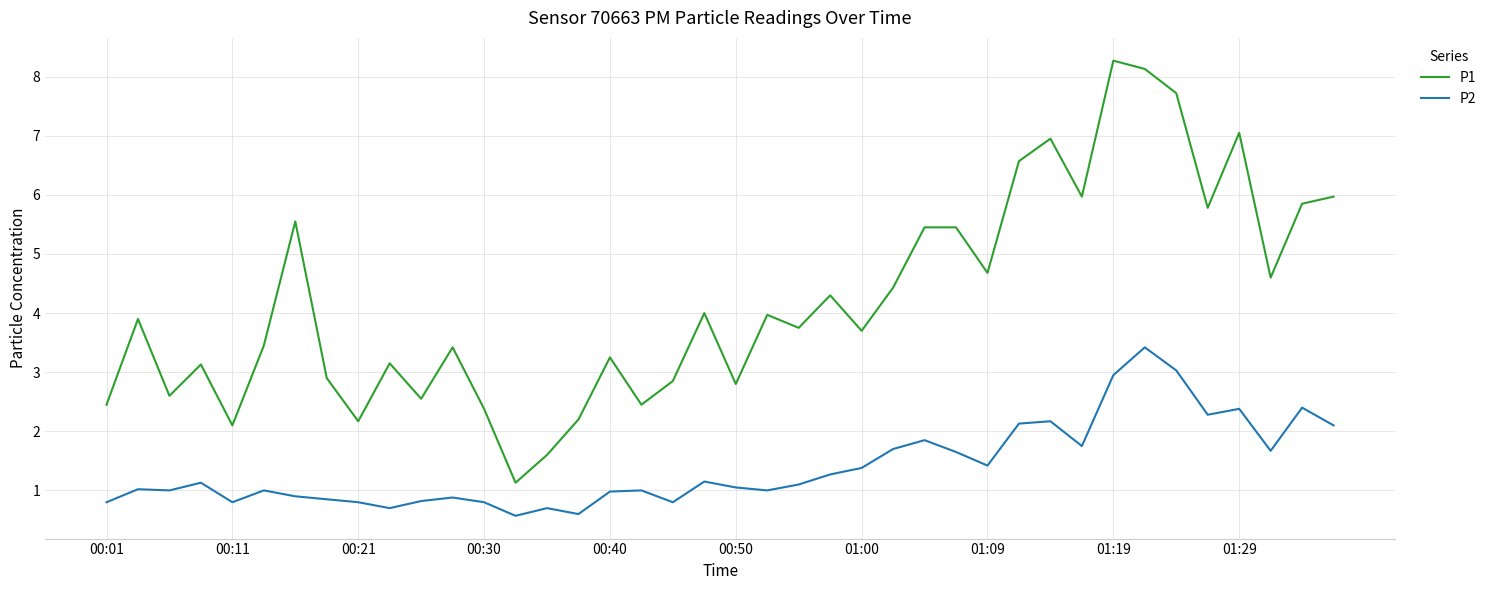

Which series has the largest total across all categories?

P1